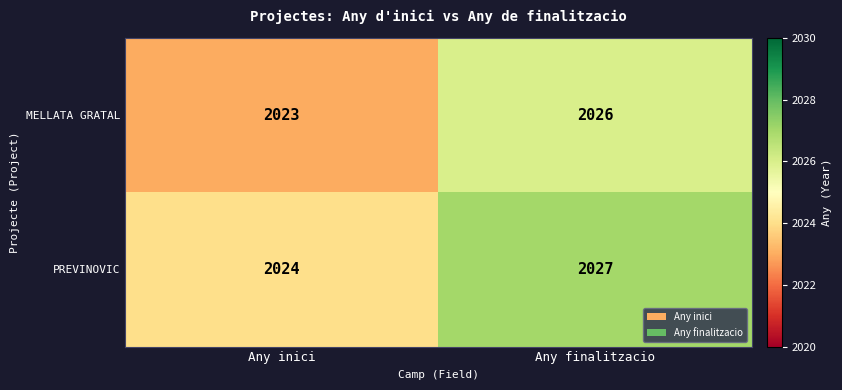

Reading right to left, extract all data points from this chart.

MELLATA GRATAL: Any finalitzacio=2026	Any inici=2023
PREVINOVIC: Any finalitzacio=2027	Any inici=2024